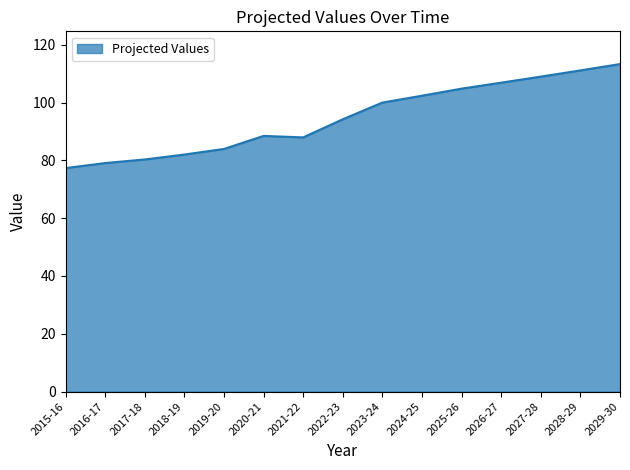

Where is the first local maximum?

2020-21